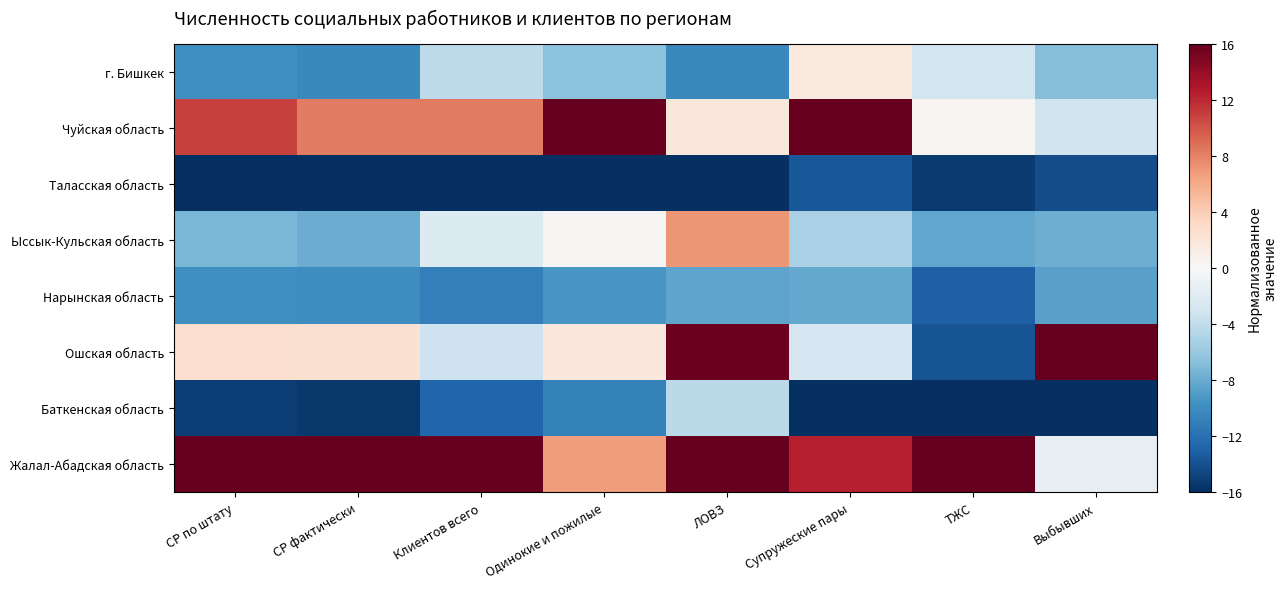

Which label corresponds to the smallest value in the chart?

СР по штату